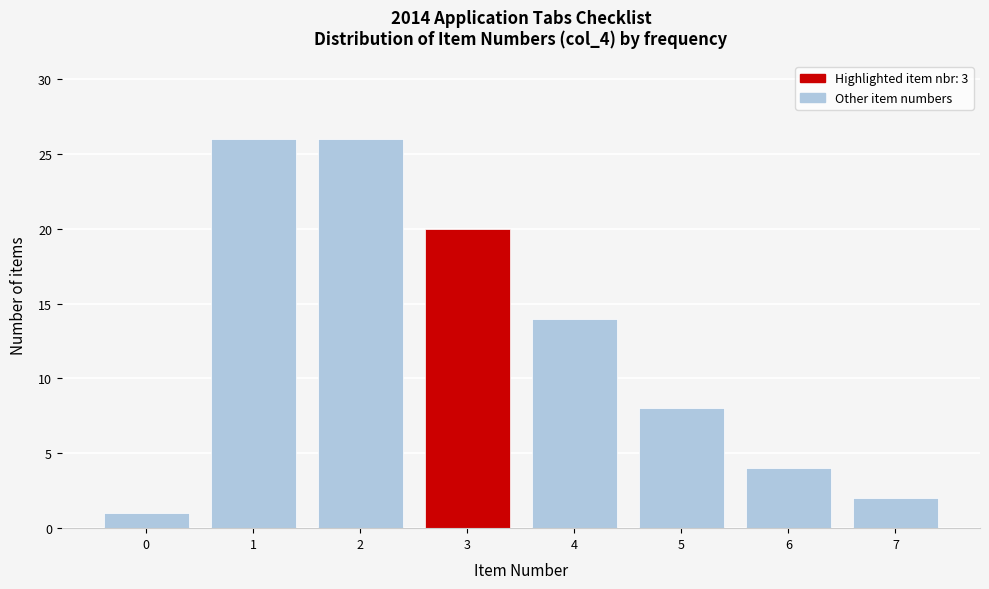

Reading left to right, what are all the values shown in this chart?

0=1	1=26	2=26	3=20	4=14	5=8	6=4	7=2